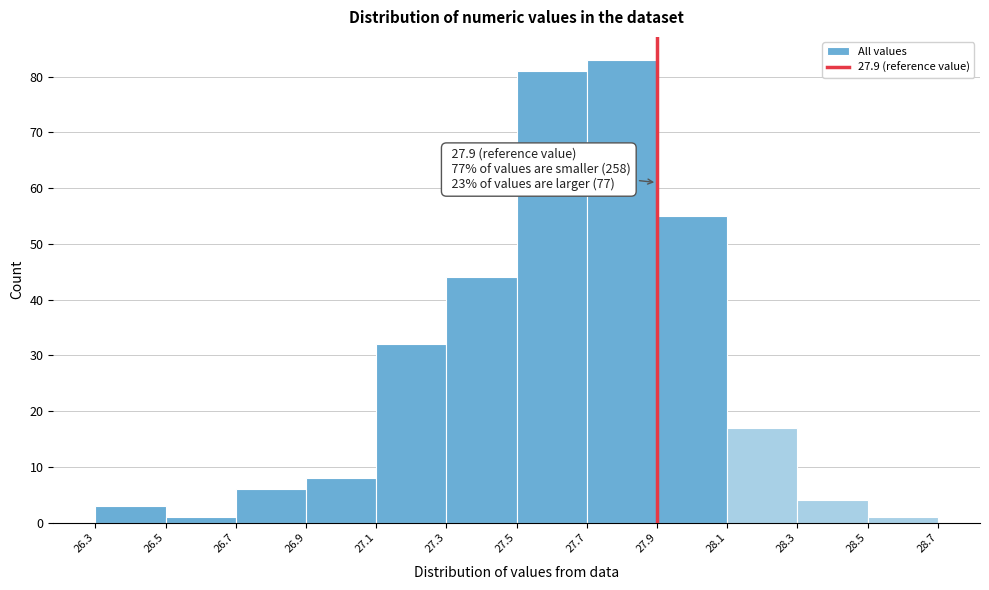

Over which range of the x-axis is the bar tallest?

27.7 to 27.9